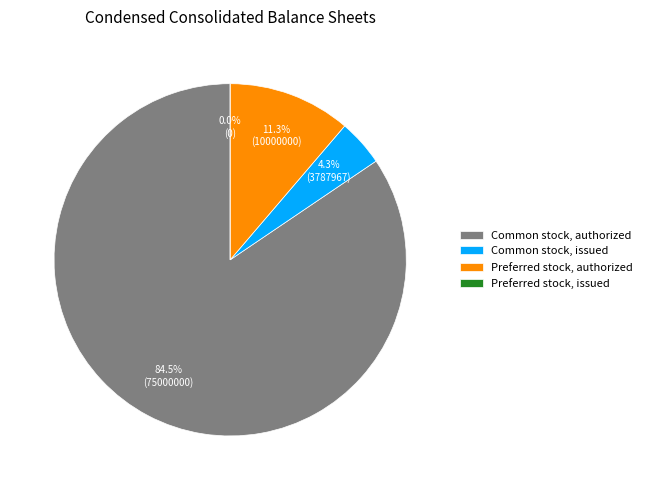

Combined, do Preferred stock, issued and Preferred stock, authorized account for over 50%?

No